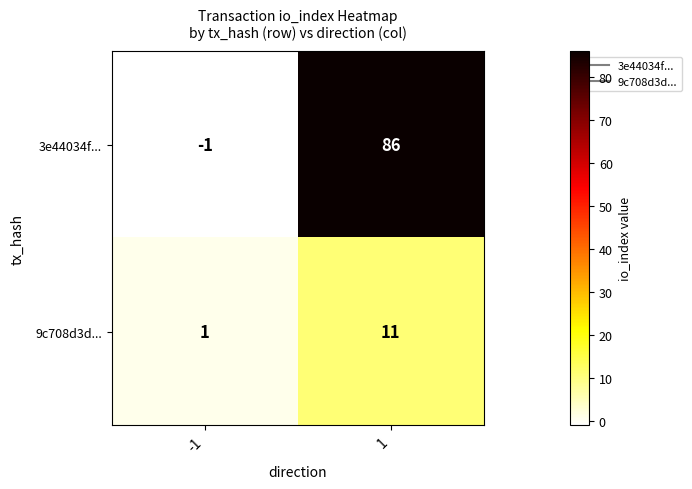

Reading right to left, extract all data points from this chart.

3e44034f...: 1=86	-1=-1
9c708d3d...: 1=11	-1=1